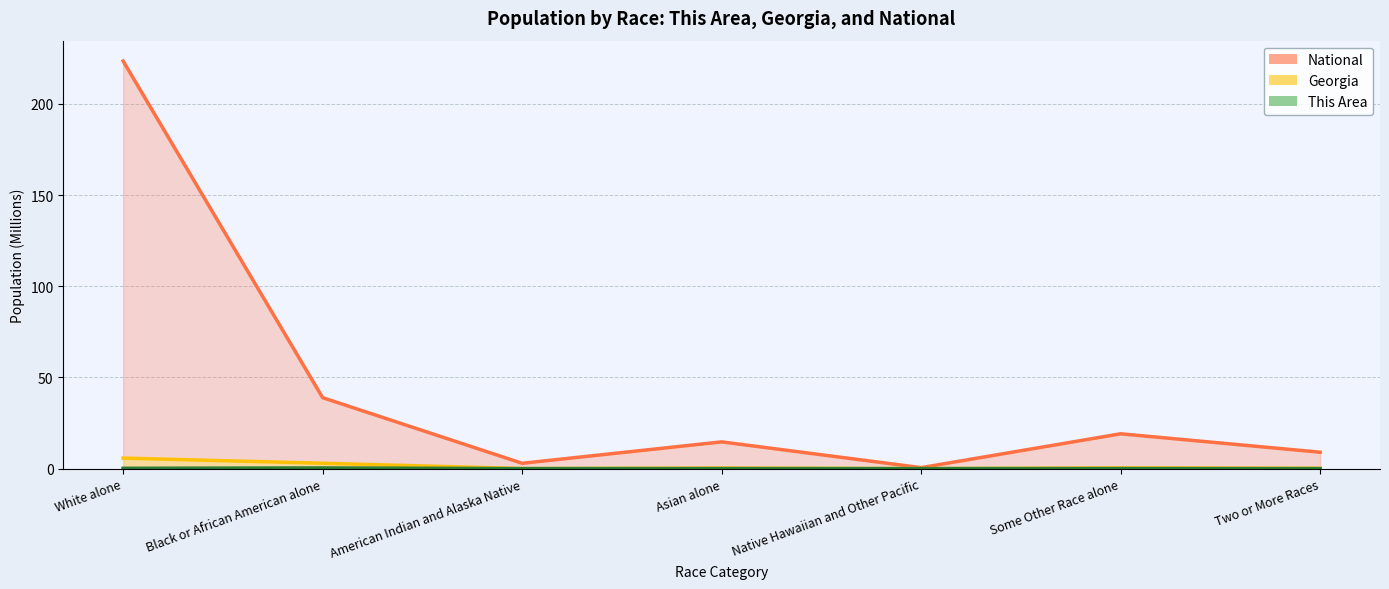

At which category is the sum across all series the highest?

White alone